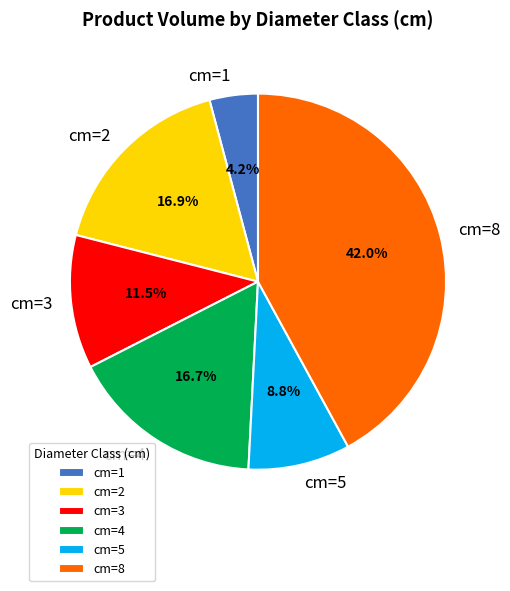

Approximately how many times larger is the value at cm=3 compared to cm=8?

0.3